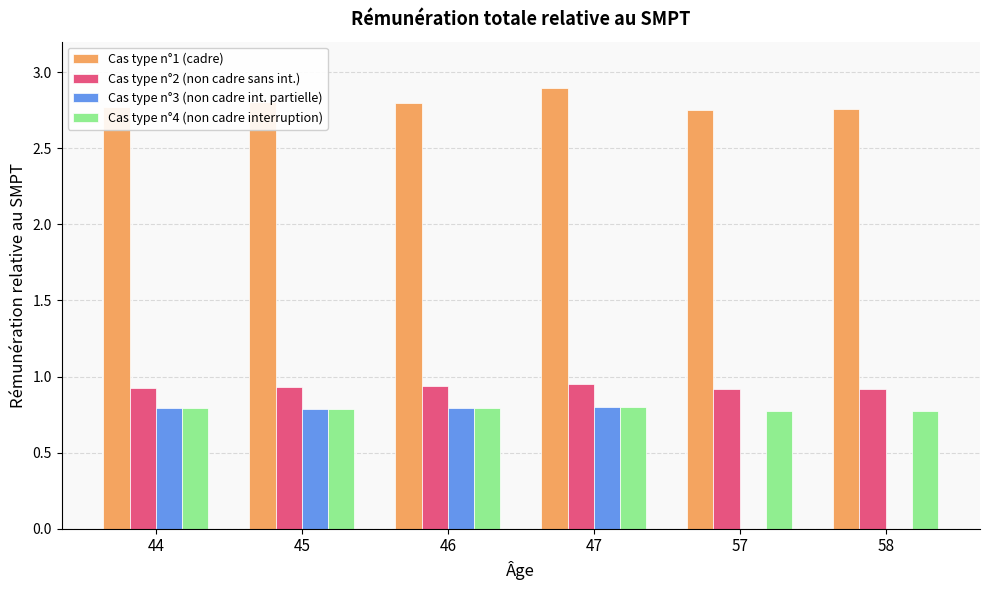

What is the total value across all series at 44?

5.3